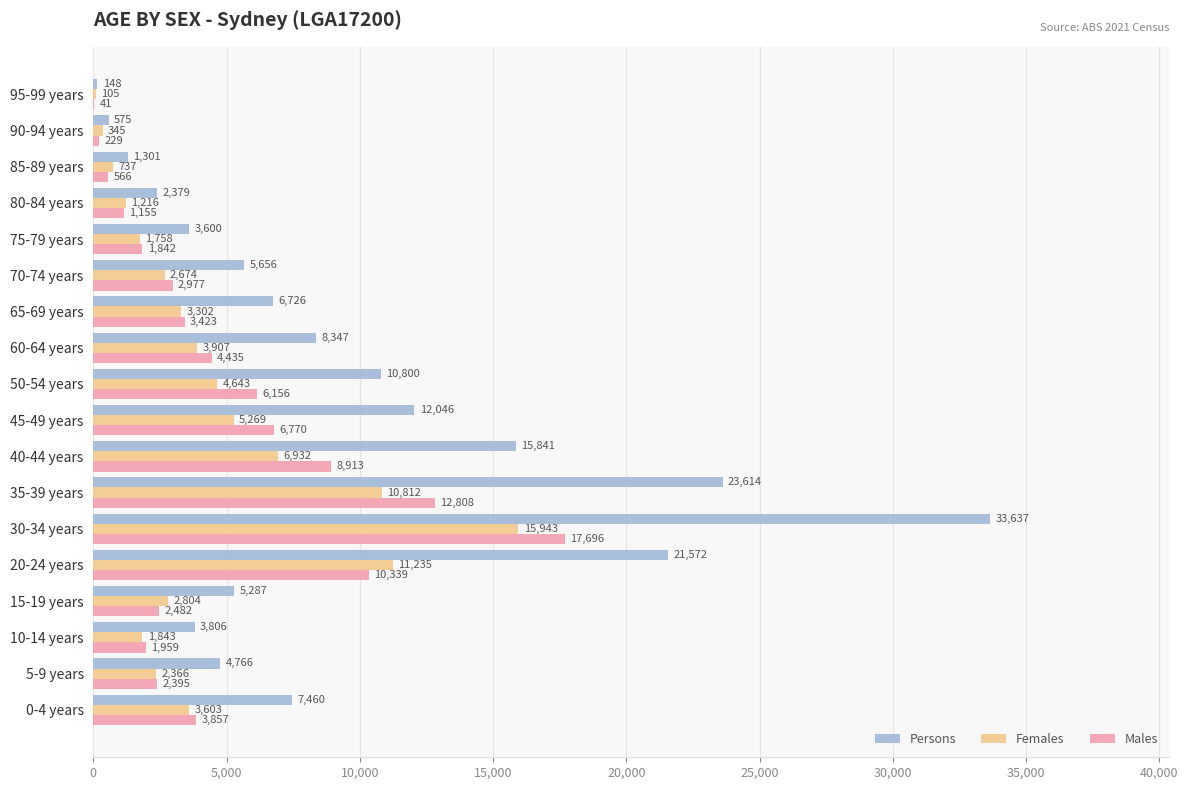

How many distinct data groups are displayed?

3